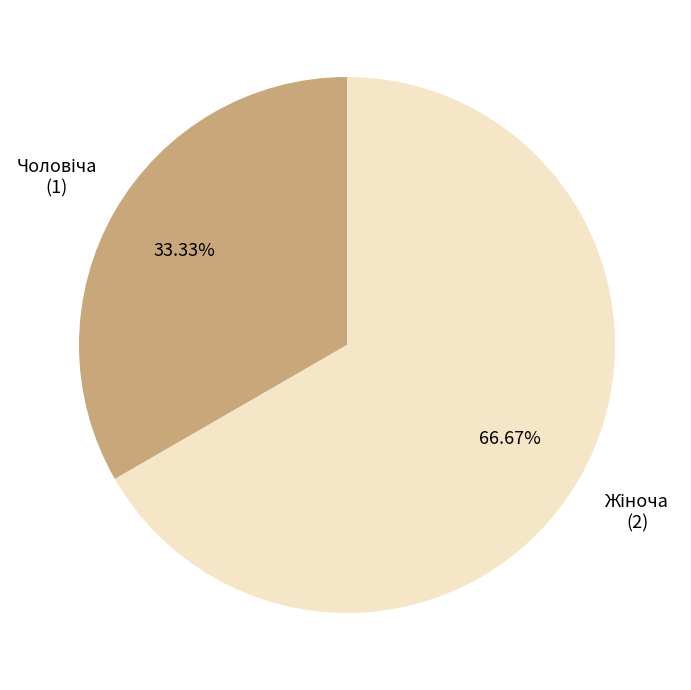

How many segments does this pie chart have?

2